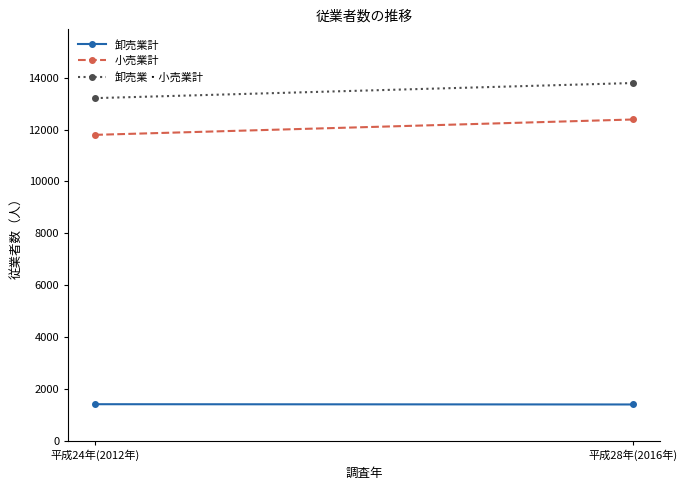

How many lines are shown in the chart?

3